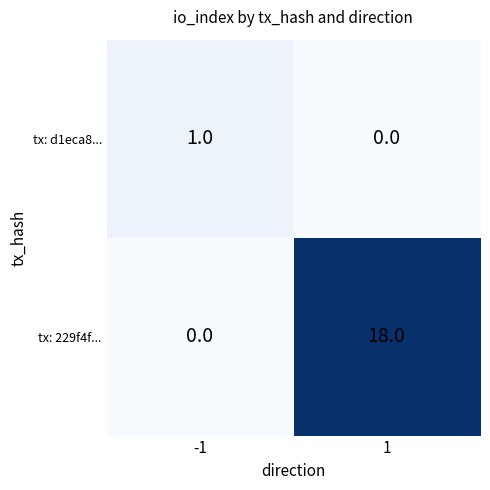

What is the spread (max minus min) of values at -1?

1